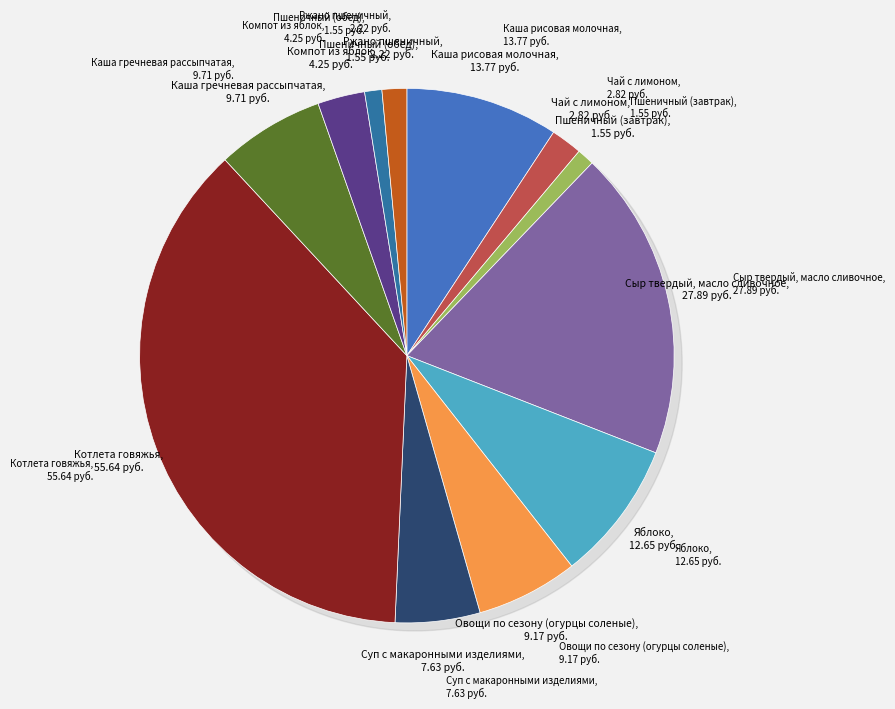

Is it true that Каша гречневая рассыпчатая is 1% of the pie?

False